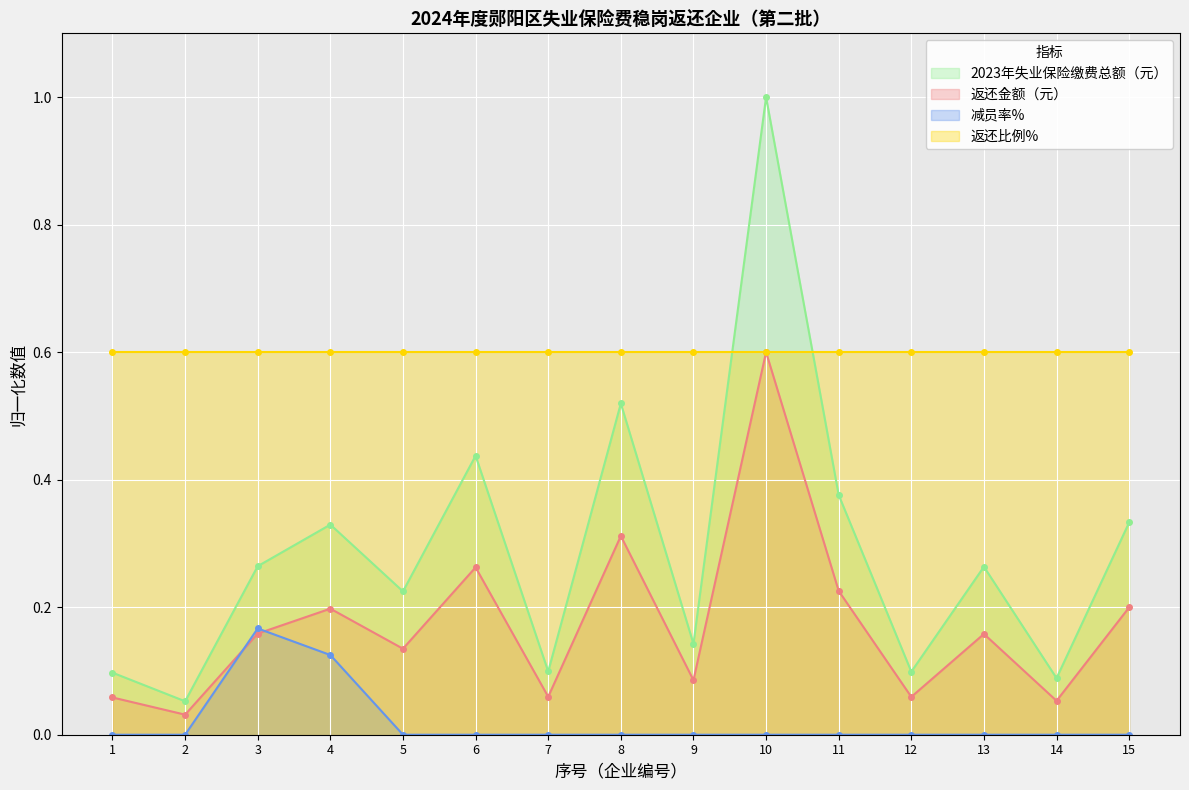

The value of 减员率% at 3 is 0.1. True or false?

False